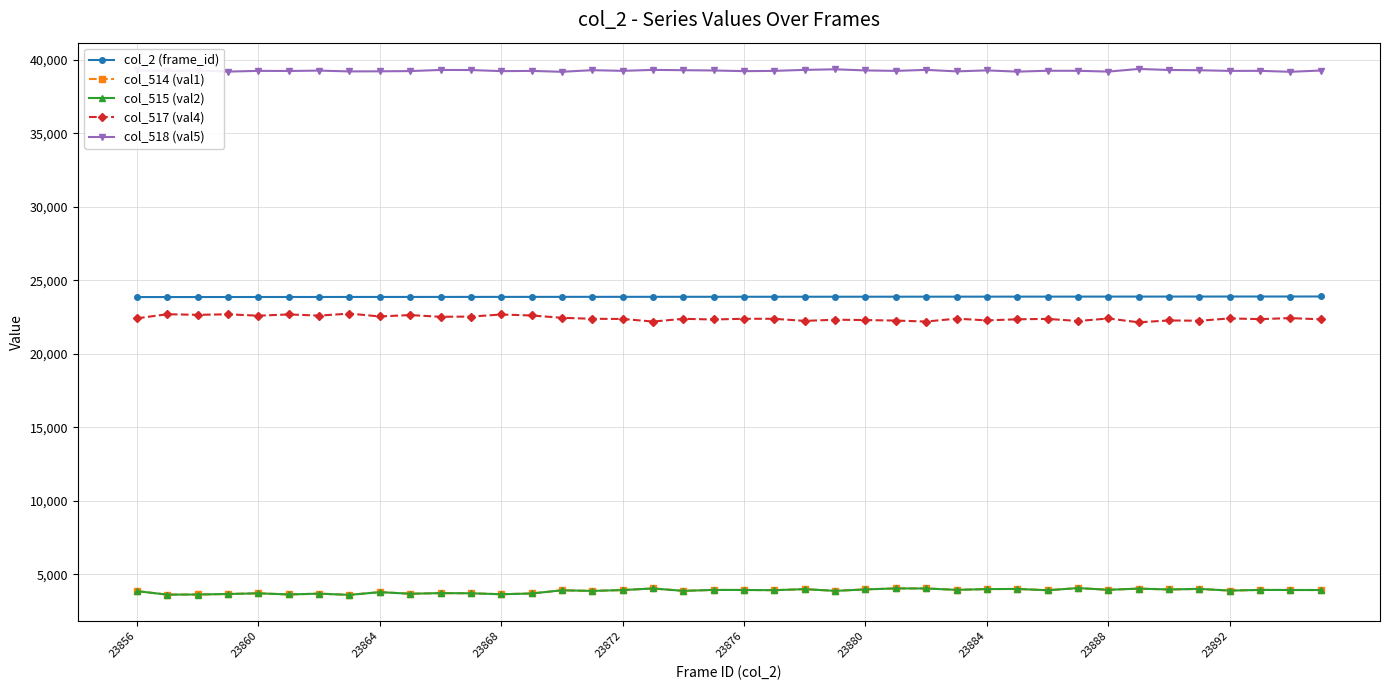

What is the difference between the second highest and second lowest values in the col_514 (val1) series?

423